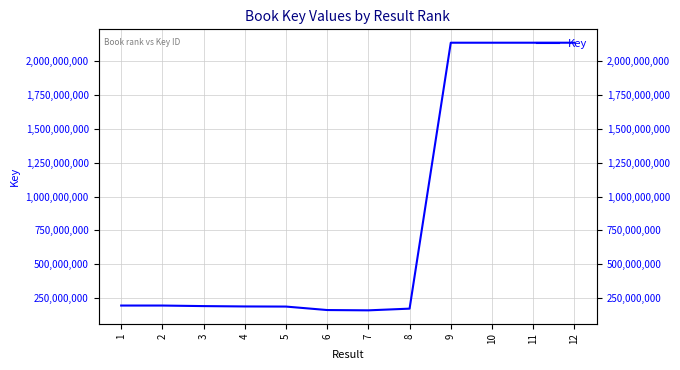

List the labels in order of value, largest first.

11, 12, 9, 10, 1, 2, 3, 4, 5, 8, 6, 7